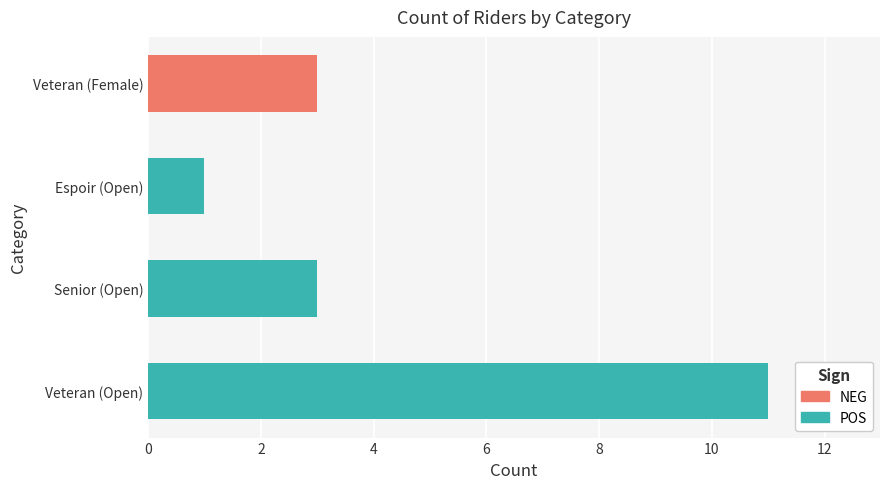

Between Veteran (Open) and Espoir (Open), which is larger?

Veteran (Open)